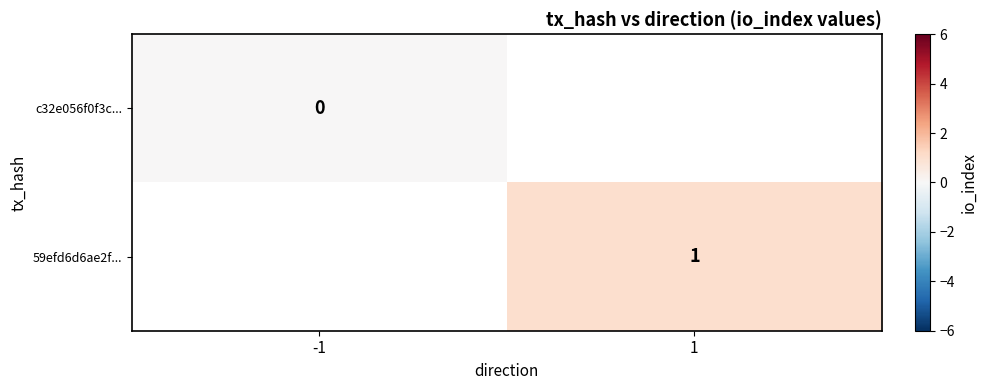

True or false: 59efd6d6ae2f... has a value of 2 at 1.

False